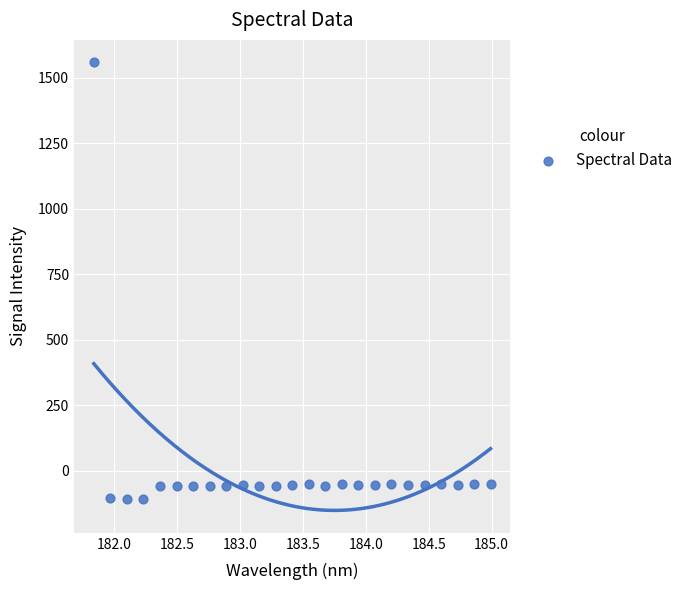

What is the range of Y values (max minus min)?

1666.8